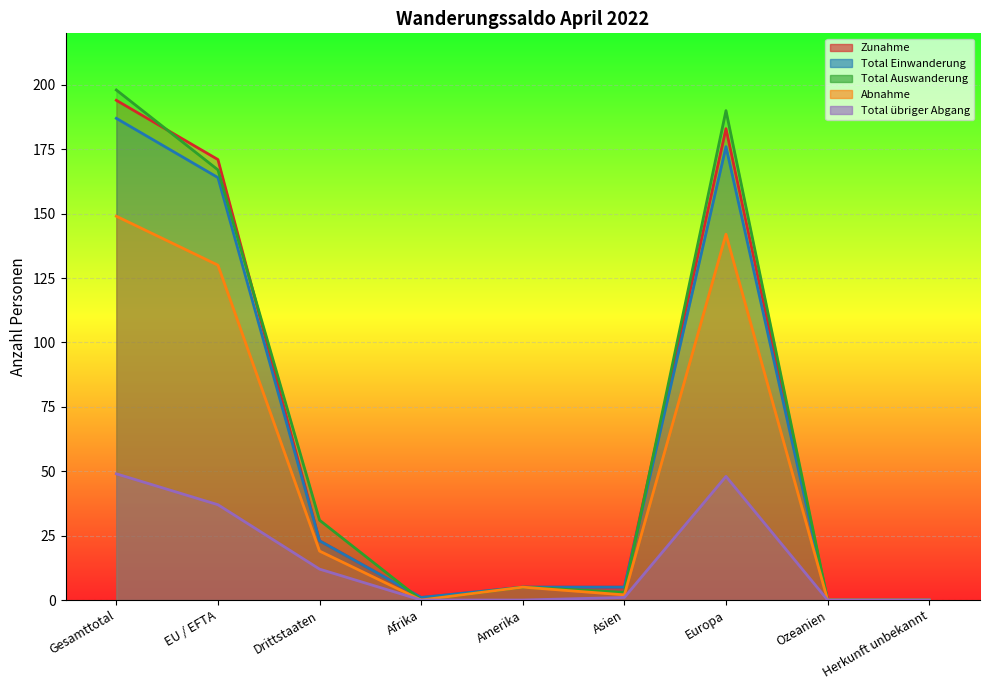

True or false: Total übriger Abgang and Total Einwanderung intersect in this chart.

False